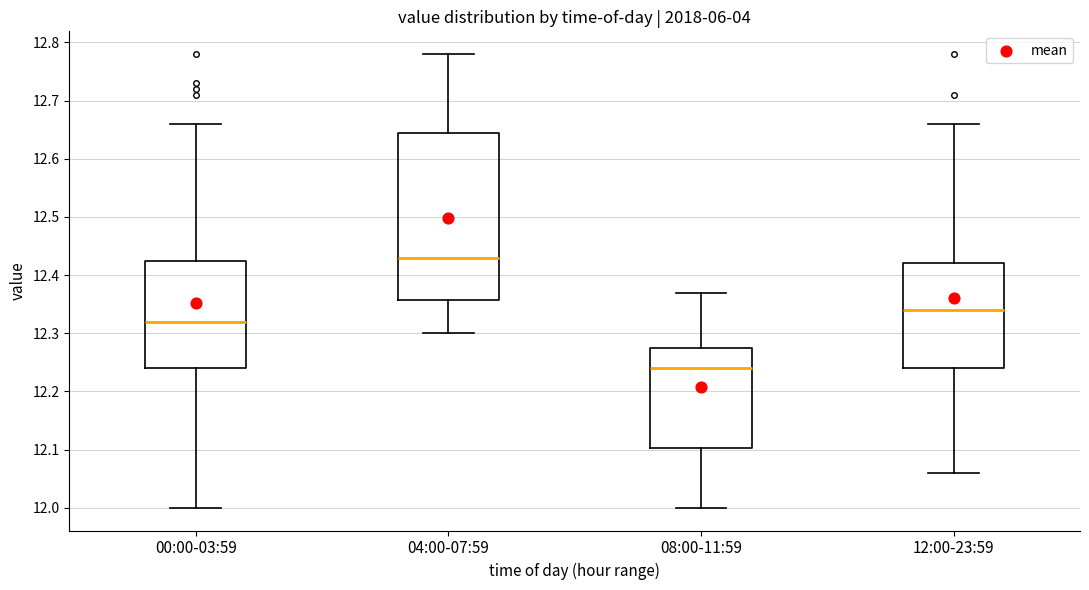

Comparing the boxes themselves (not the whiskers), which one is the tallest?

04:00-07:59